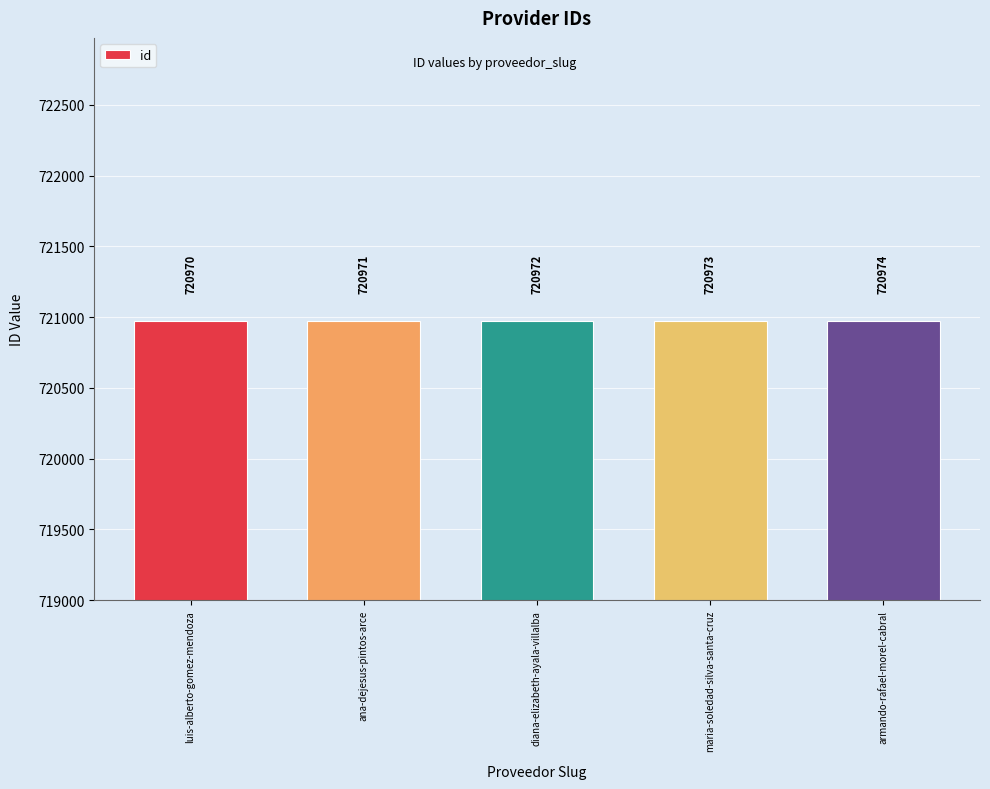

Rank the categories by value from highest to lowest.

armando-rafael-morel-cabral, maria-soledad-silva-santa-cruz, diana-elizabeth-ayala-villalba, ana-dejesus-pintos-arce, luis-alberto-gomez-mendoza